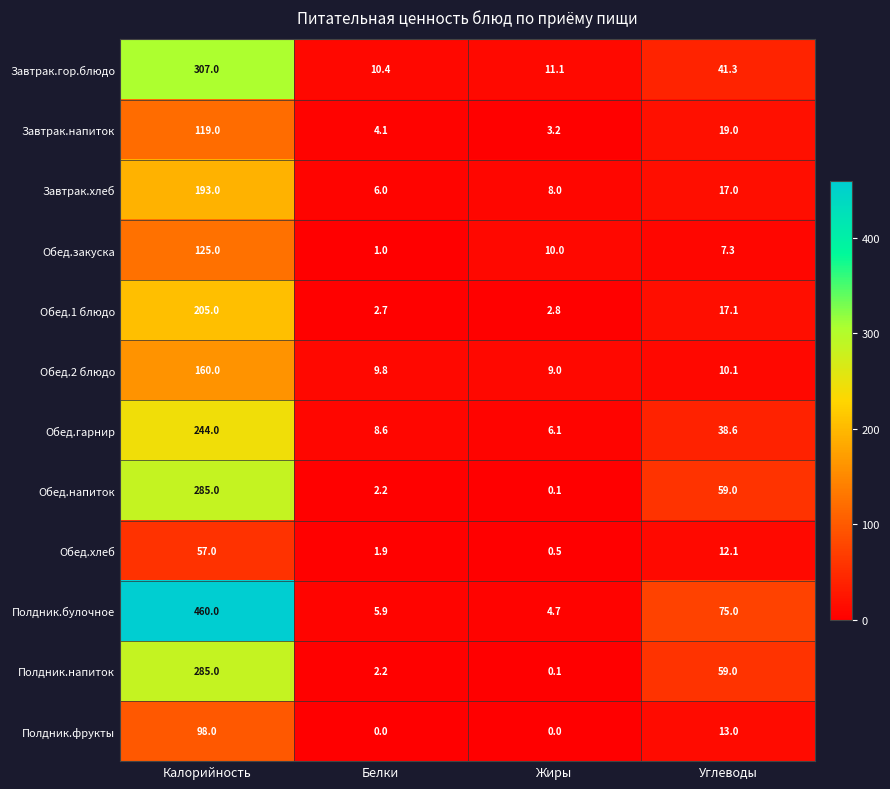

Which label corresponds to the largest value in the chart?

Калорийность